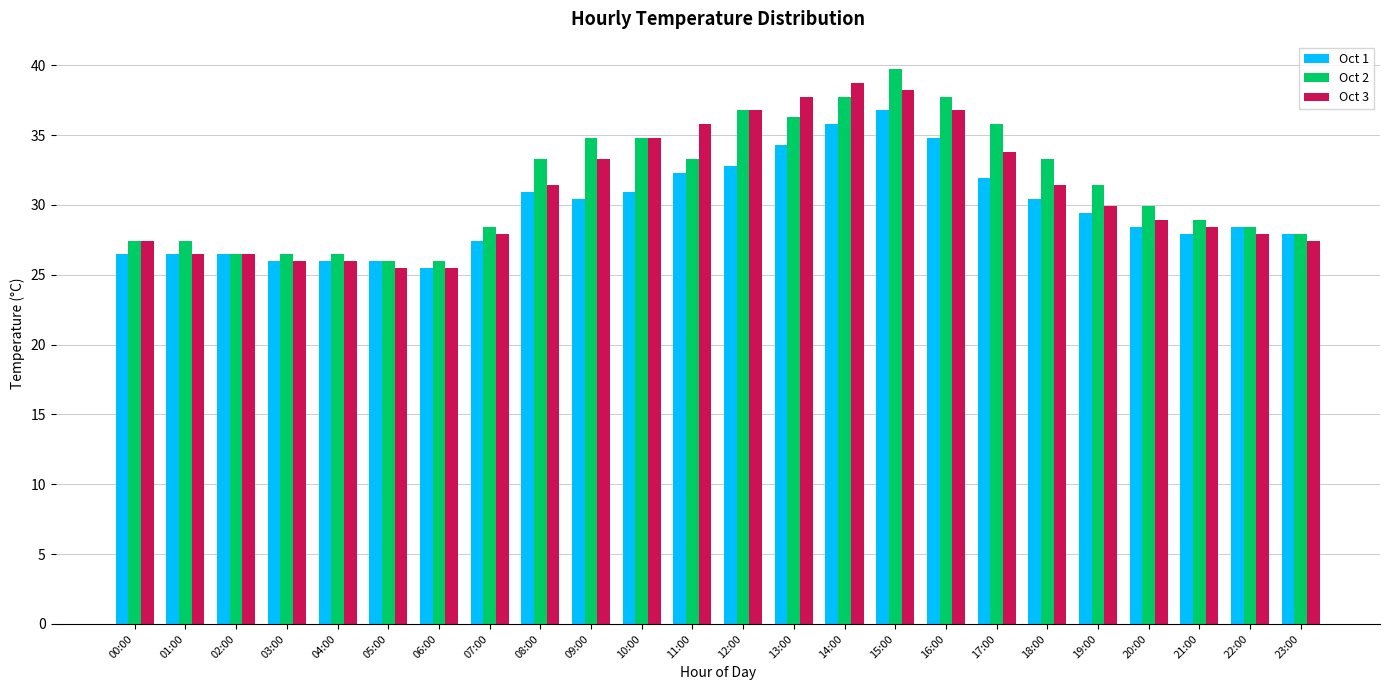

List the series in order of their peak value, lowest first.

Oct 1, Oct 3, Oct 2